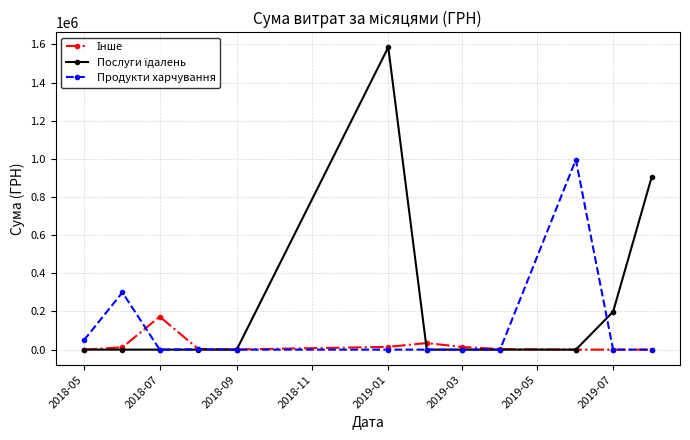

At how many categories does at least one series exceed 478430?

3